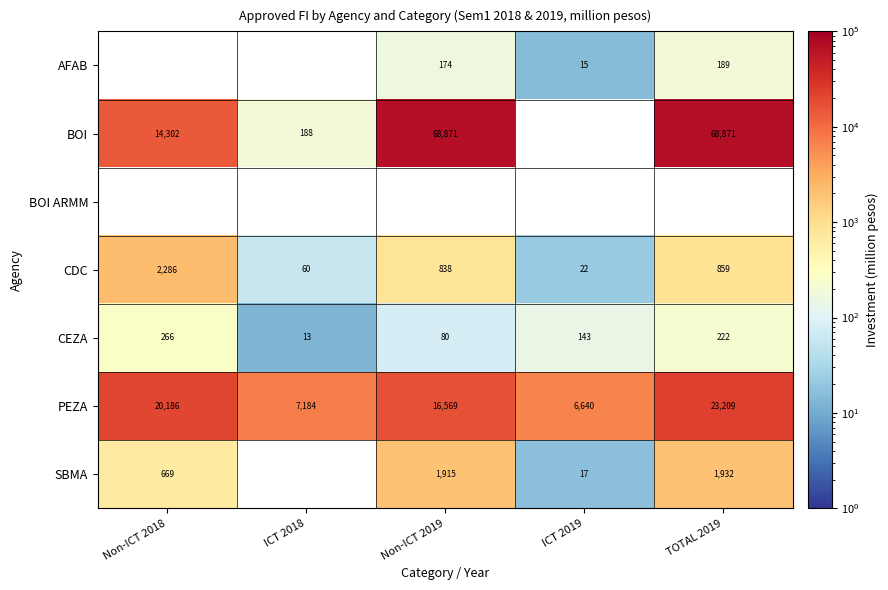

Which has a higher value, ICT 2019 or TOTAL 2019?

TOTAL 2019